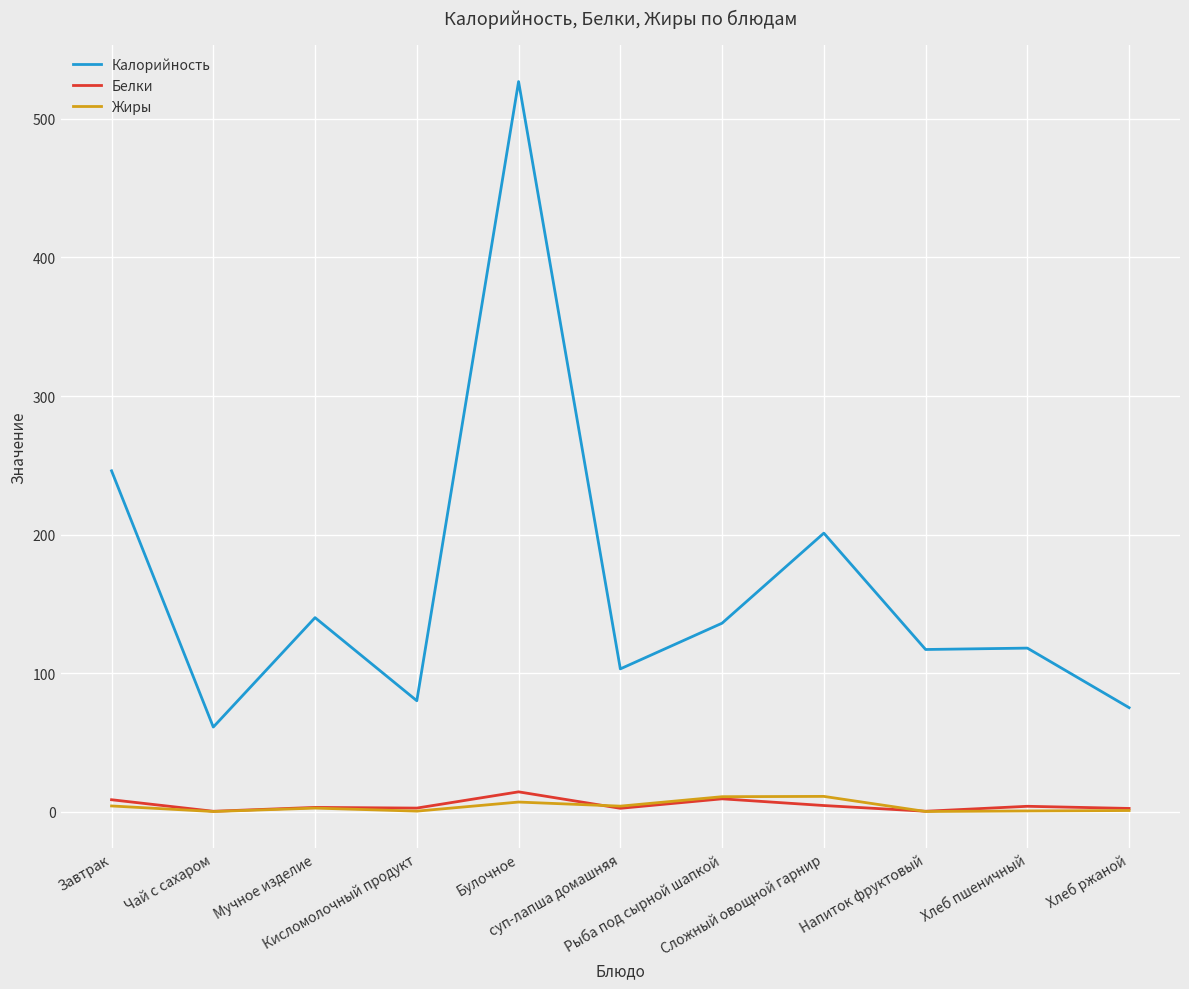

Which series has the largest range (max minus min)?

Калорийность